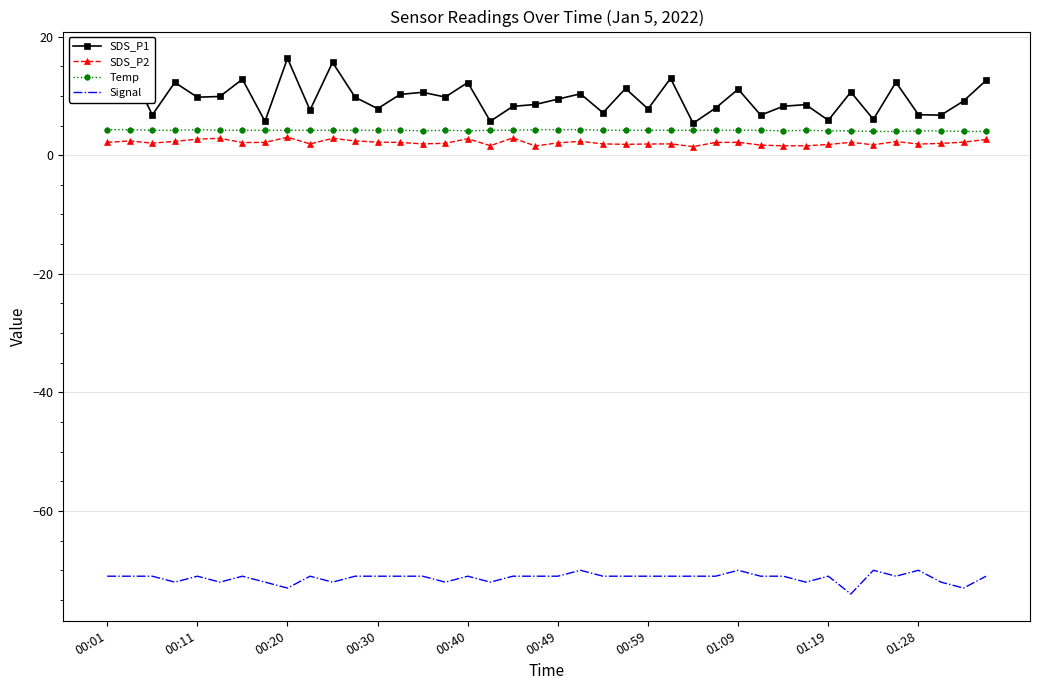

True or false: SDS_P1 and Signal cross at least once.

False